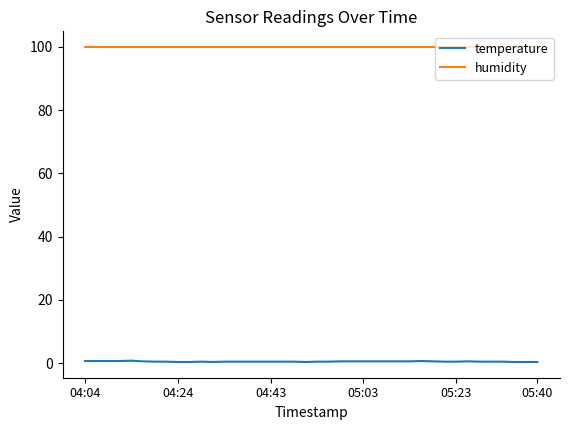

True or false: temperature and humidity cross at least once.

False